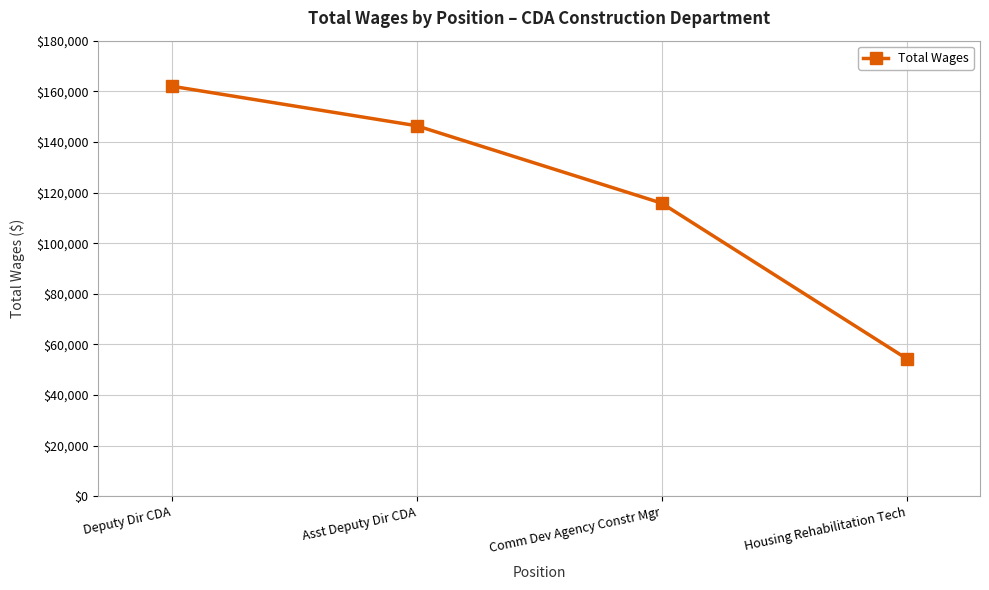

The value at Asst Deputy Dir CDA is 194364. True or false?

False